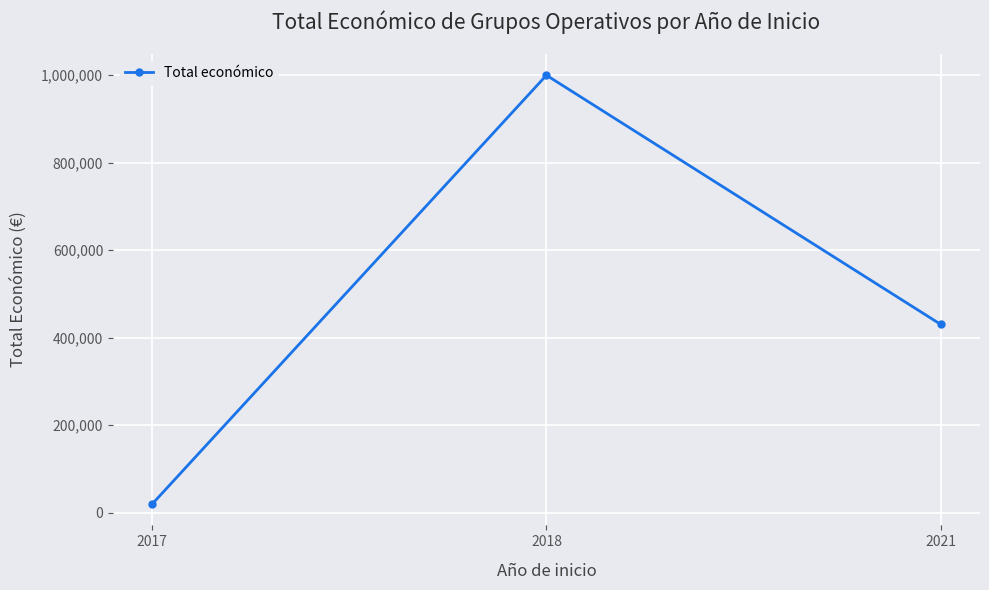

What is the change in value from 2017 to 2018?

+980354.7